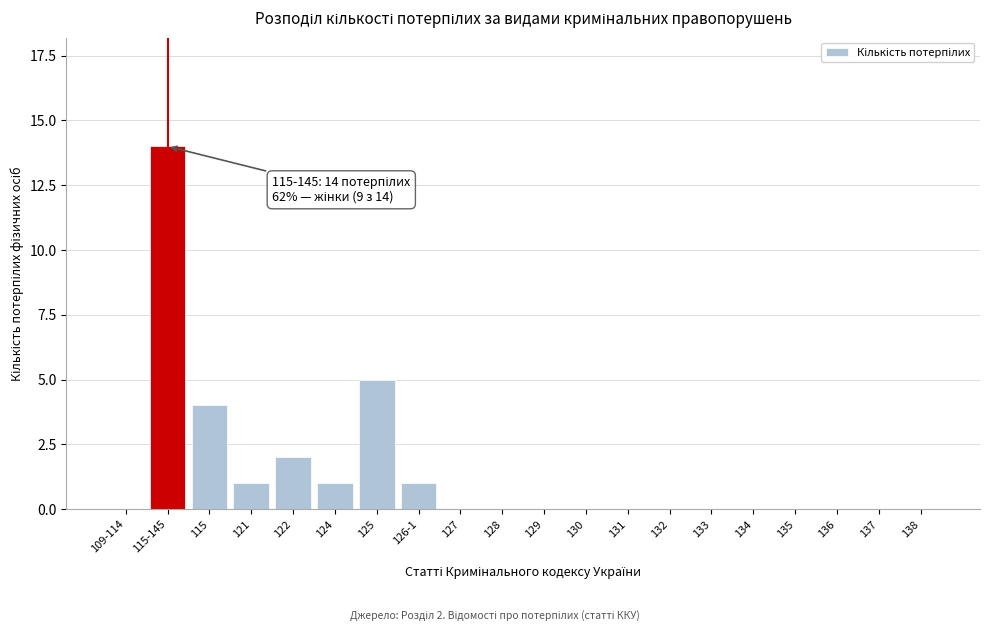

Reading right to left, transcribe all the data shown in this chart.

138=0	137=0	136=0	135=0	134=0	133=0	132=0	131=0	130=0	129=0	128=0	127=0	126-1=1	125=5	124=1	122=2	121=1	115=4	115-145=14	109-114=0